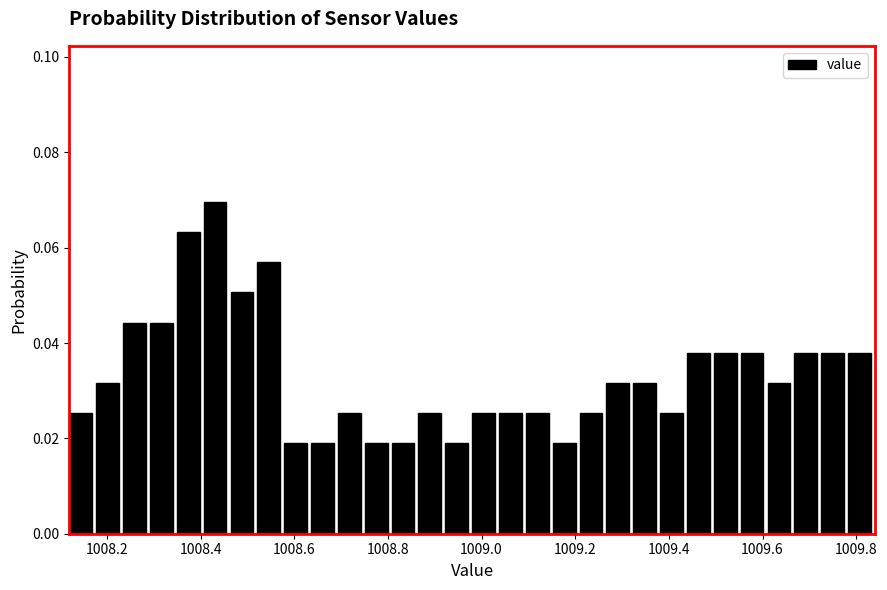

Read against the x-axis, roughly where is the centre of the tallest bar?

1008.44